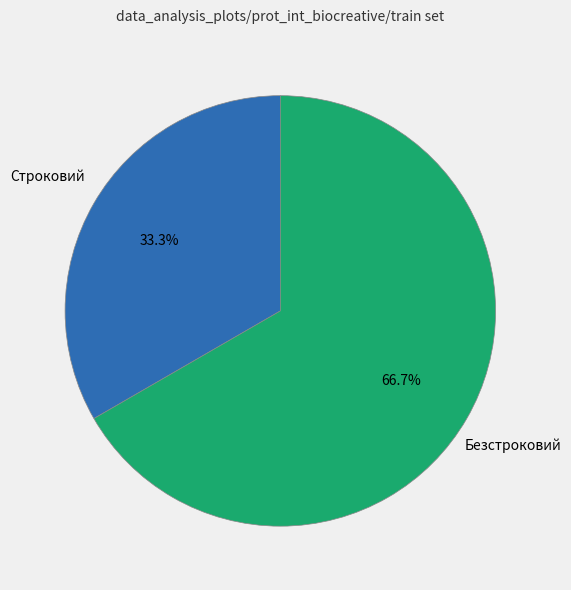

To the nearest percent, what portion does Безстроковий represent?

67%